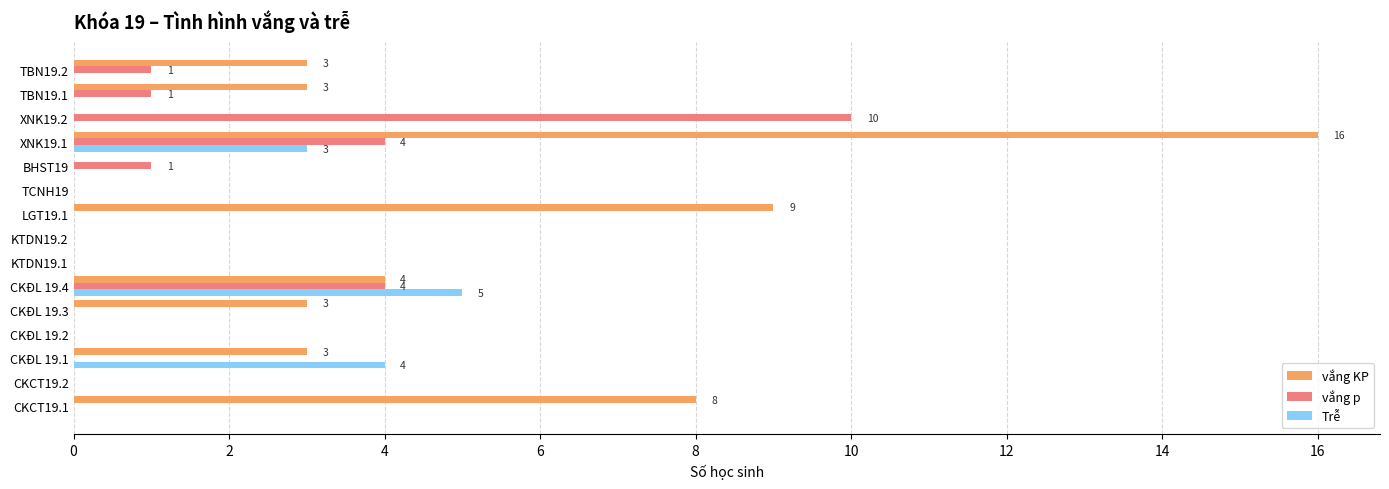

What is the sum of all vắng KP values?

49